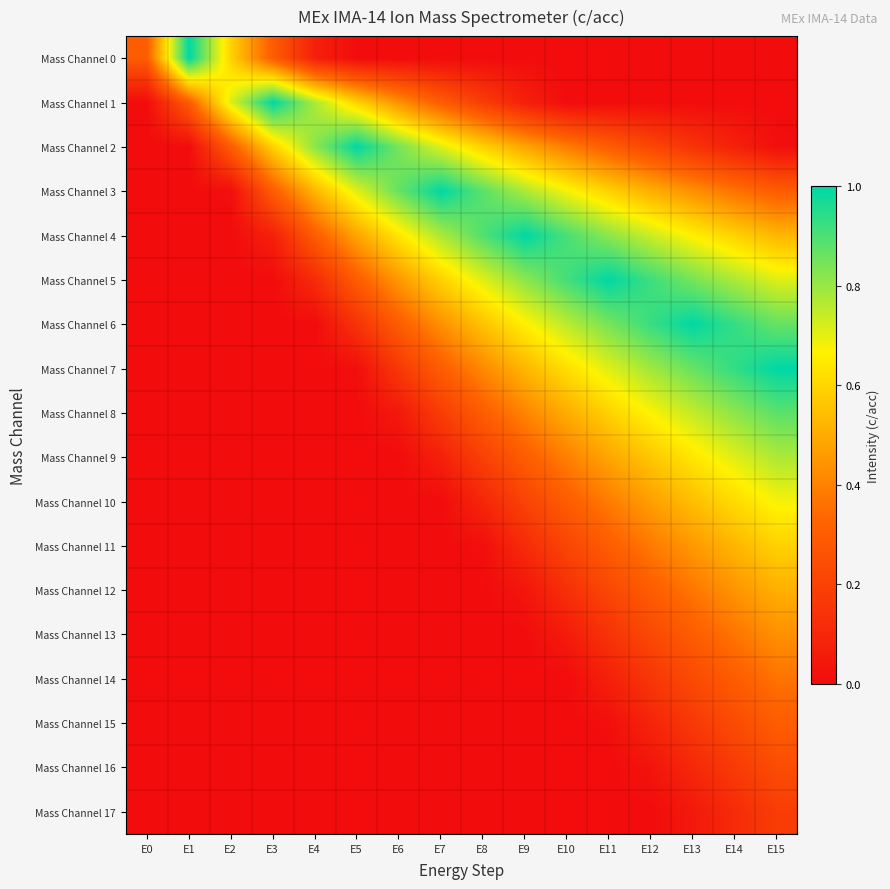

What is the difference between the highest and lowest values at E14?

0.9